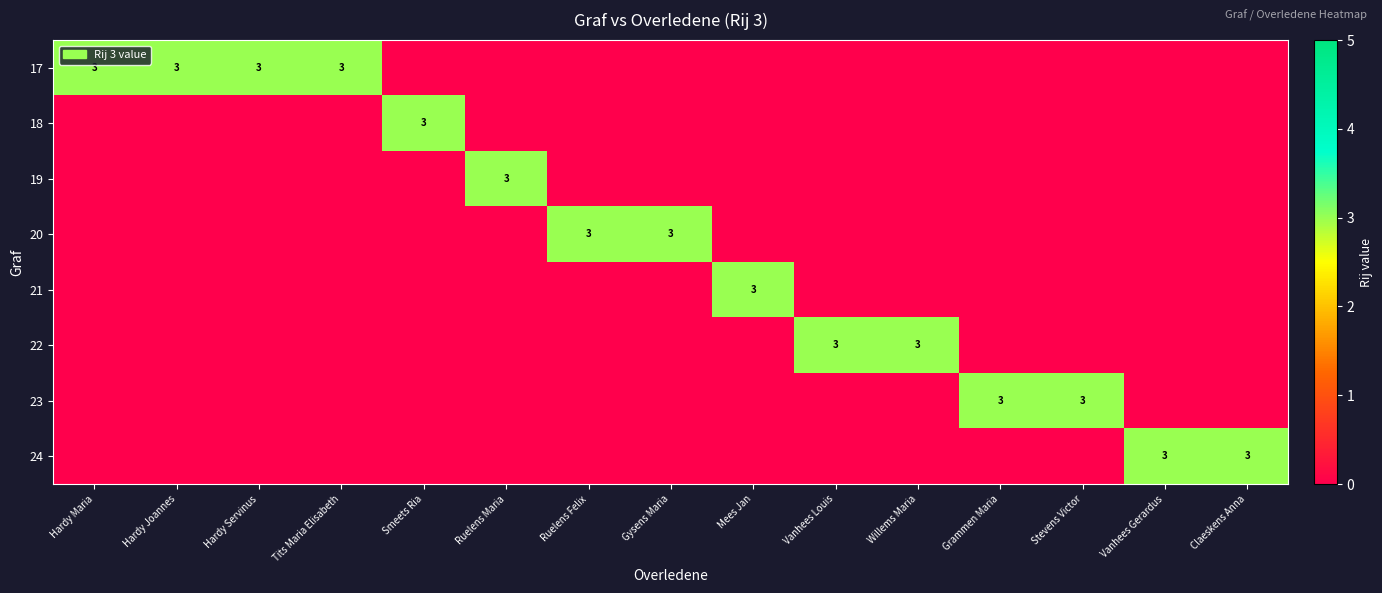

At Tits Maria Elisabeth, list the series in order from smallest to largest.

18, 19, 20, 21, 22, 23, 24, 17